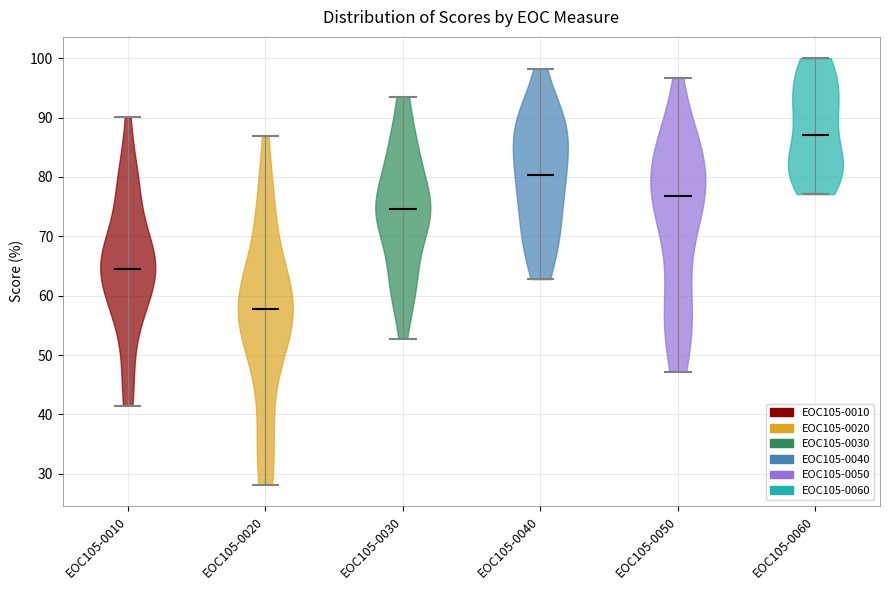

What is the lowest point the violin for EOC105-0020 reaches on the y-axis? The values are not printed on the chart, so give them approximately, as read against the axis.

28